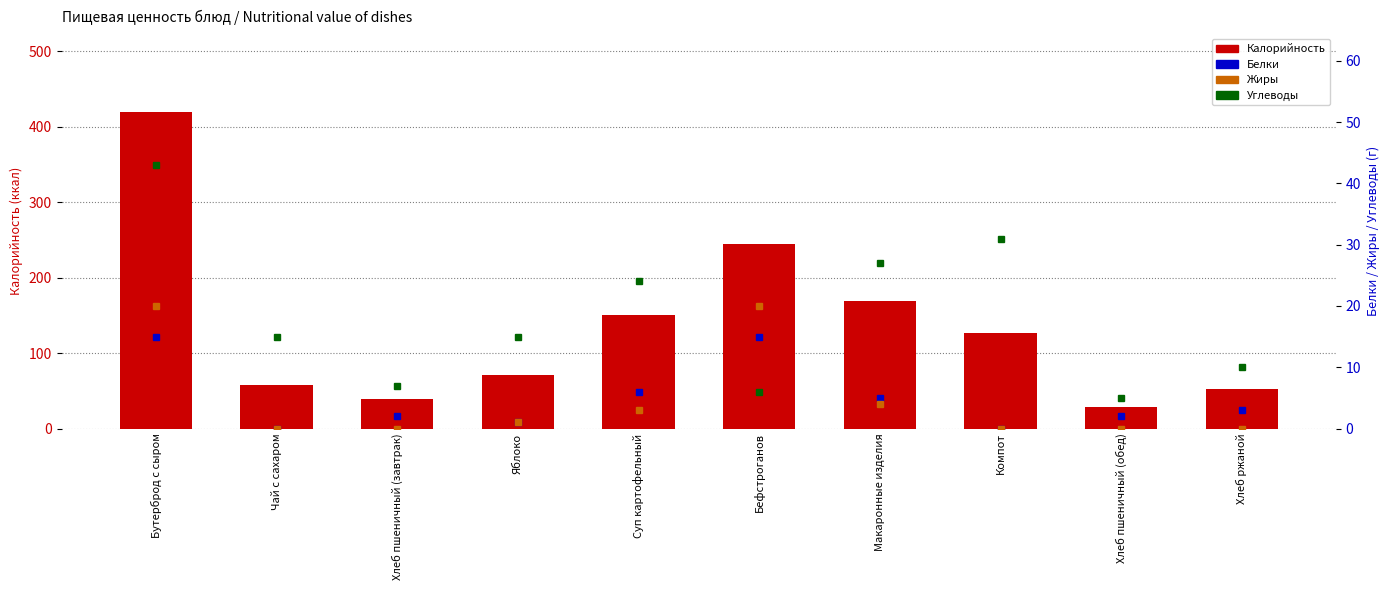

Reading right to left, transcribe all the data shown in this chart.

Калорийность: Хлеб ржаной=52	Хлеб пшеничный (обед)=29	Компот=126	Макаронные изделия=169	Бефстроганов=244	Суп картофельный=151	Яблоко=71	Хлеб пшеничный (завтрак)=39	Чай с сахаром=58	Бутерброд с сыром=419
Белки: Хлеб ржаной=3	Хлеб пшеничный (обед)=2	Компот=0	Макаронные изделия=5	Бефстроганов=15	Суп картофельный=6	Яблоко=1	Хлеб пшеничный (завтрак)=2	Чай с сахаром=0	Бутерброд с сыром=15
Жиры: Хлеб ржаной=0	Хлеб пшеничный (обед)=0	Компот=0	Макаронные изделия=4	Бефстроганов=20	Суп картофельный=3	Яблоко=1	Хлеб пшеничный (завтрак)=0	Чай с сахаром=0	Бутерброд с сыром=20
Углеводы: Хлеб ржаной=10	Хлеб пшеничный (обед)=5	Компот=31	Макаронные изделия=27	Бефстроганов=6	Суп картофельный=24	Яблоко=15	Хлеб пшеничный (завтрак)=7	Чай с сахаром=15	Бутерброд с сыром=43